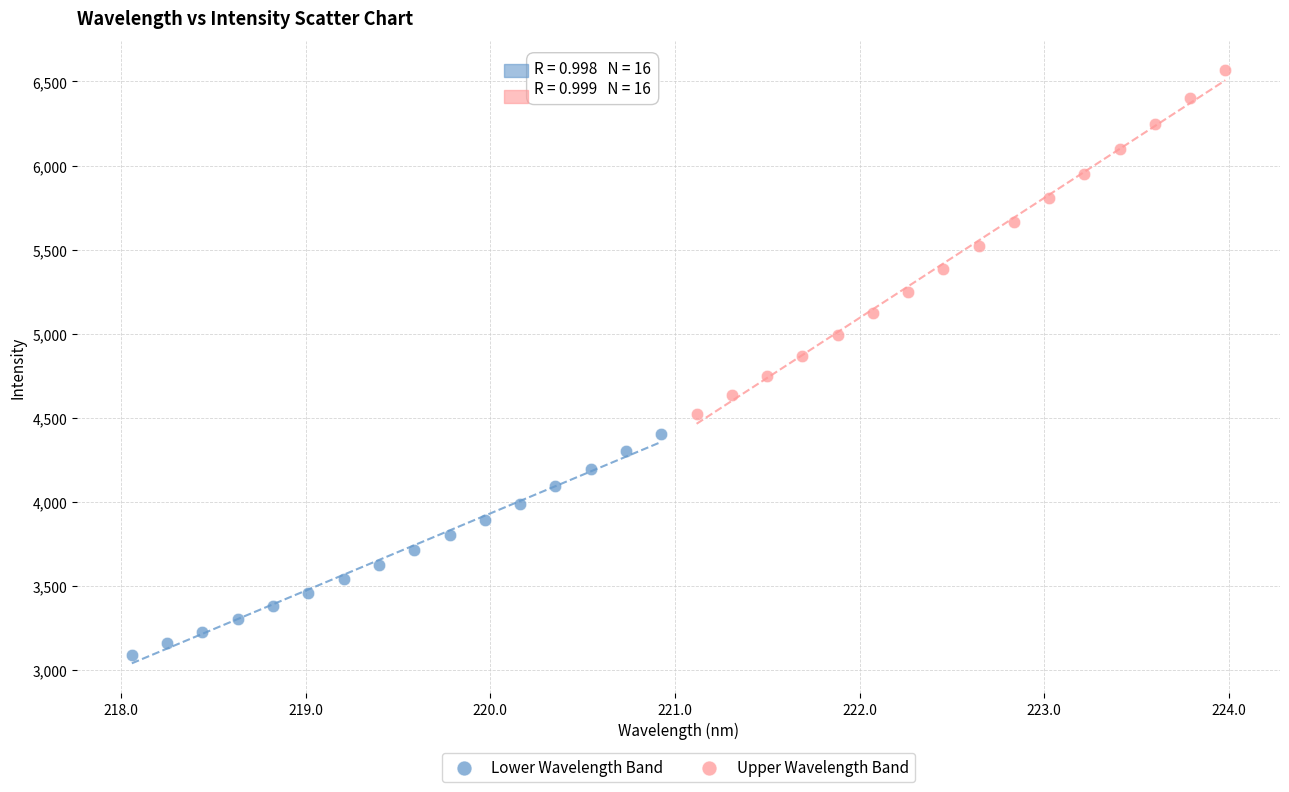

Which series reaches the minimum Y coordinate?

Lower Wavelength Band